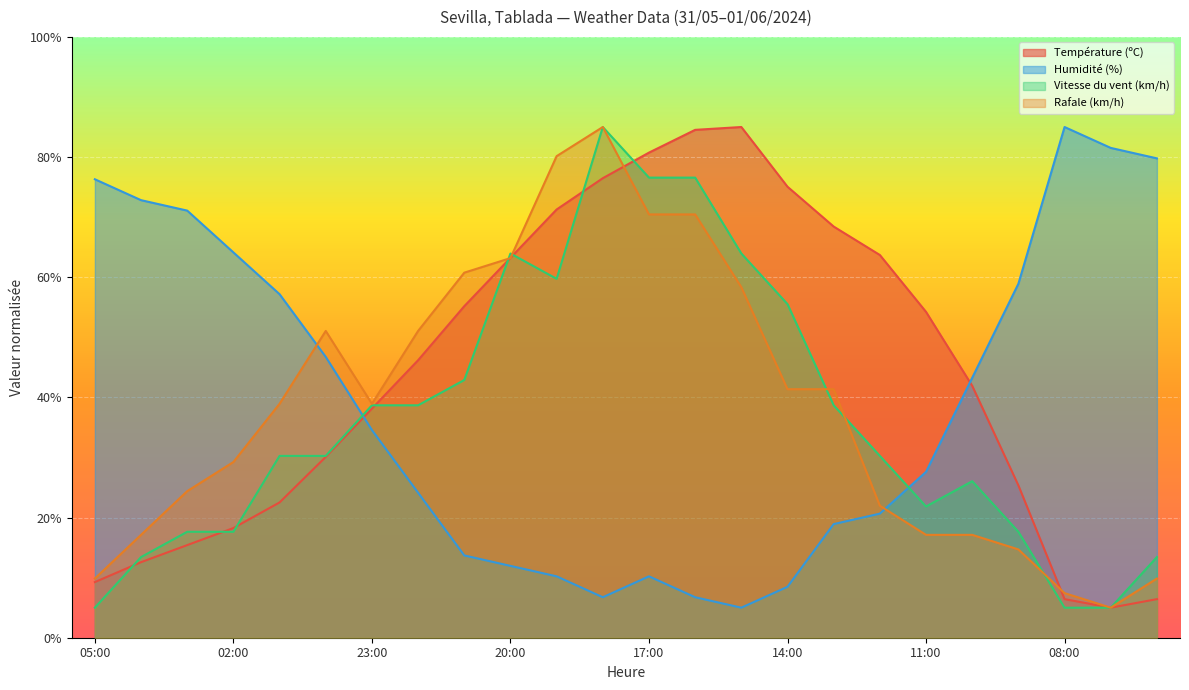

What is the difference between the Humidité (%) values at 12:00 and 00:00?

26.1